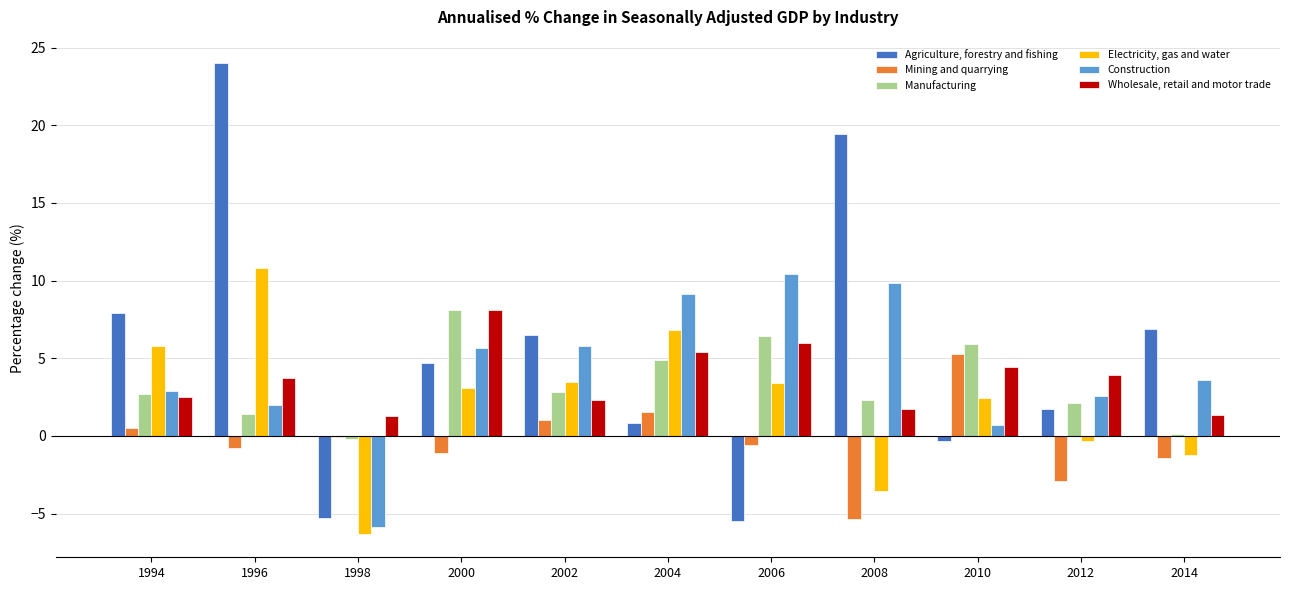

How many bars are there in total?

66